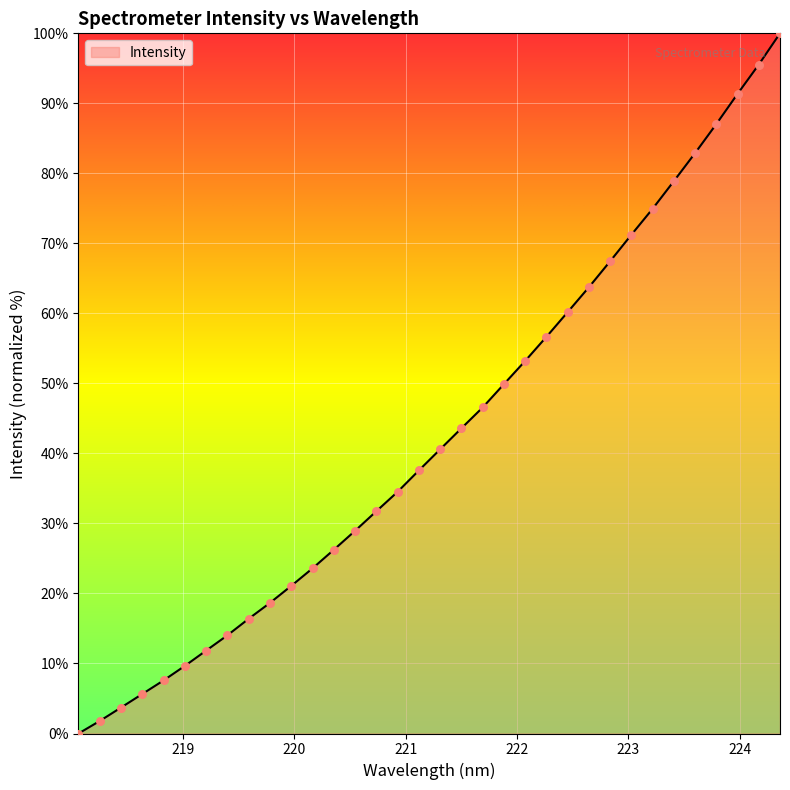

What is the difference between the maximum and minimum values?

100.0